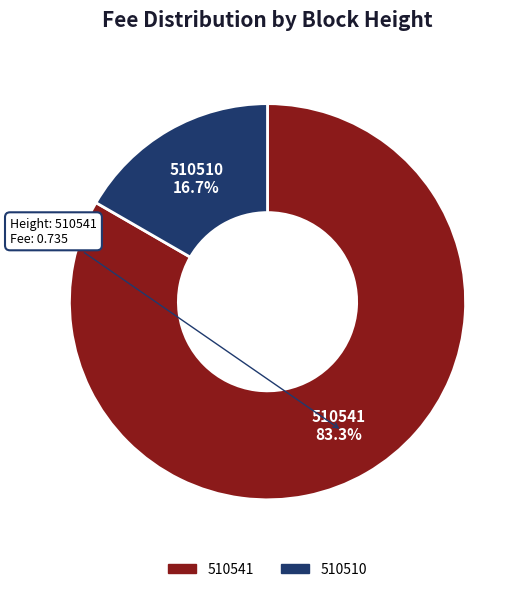

Between 510541 and 510510, which is larger?

510541